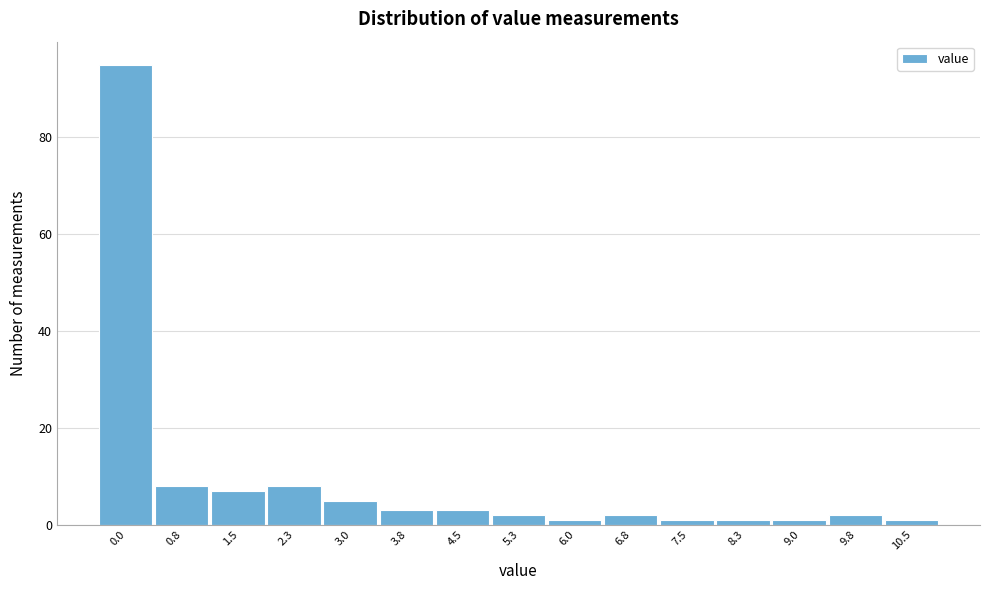

Reading left to right, transcribe all the data shown in this chart.

95	8	7	8	5	3	3	2	1	2	1	1	1	2	1